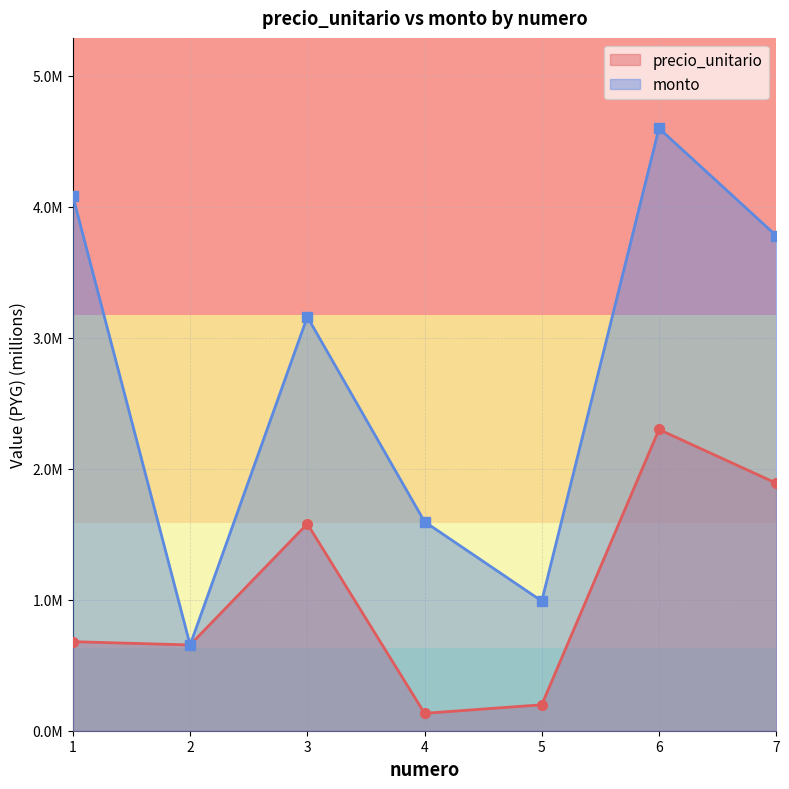

The precio_unitario series shows 0.2 at 1. True or false?

False